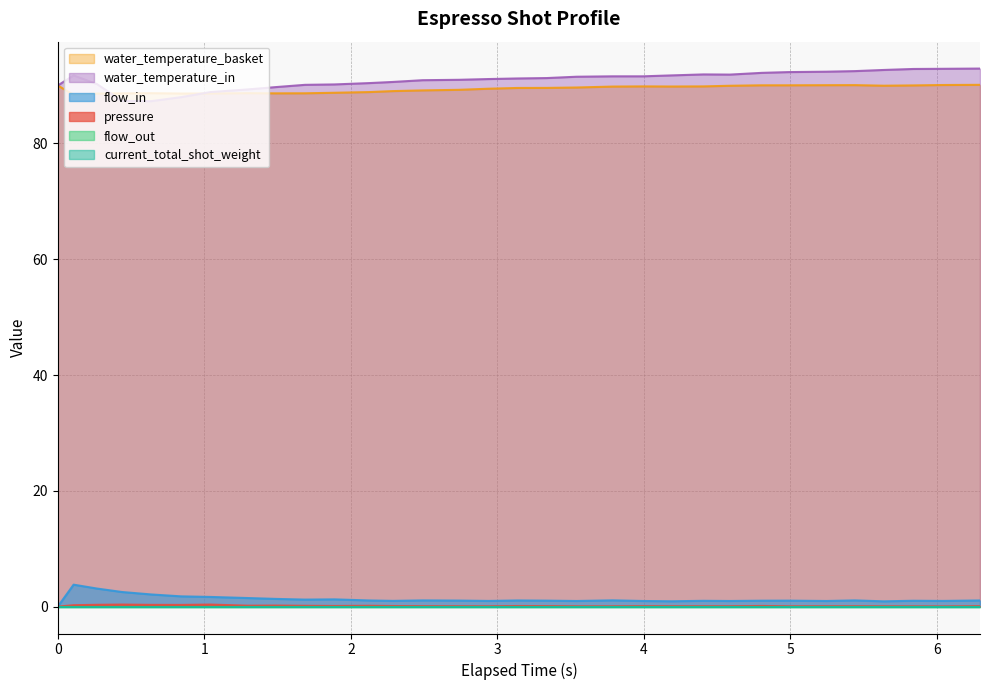

True or false: pressure has a value of 0.1 at 25.

False